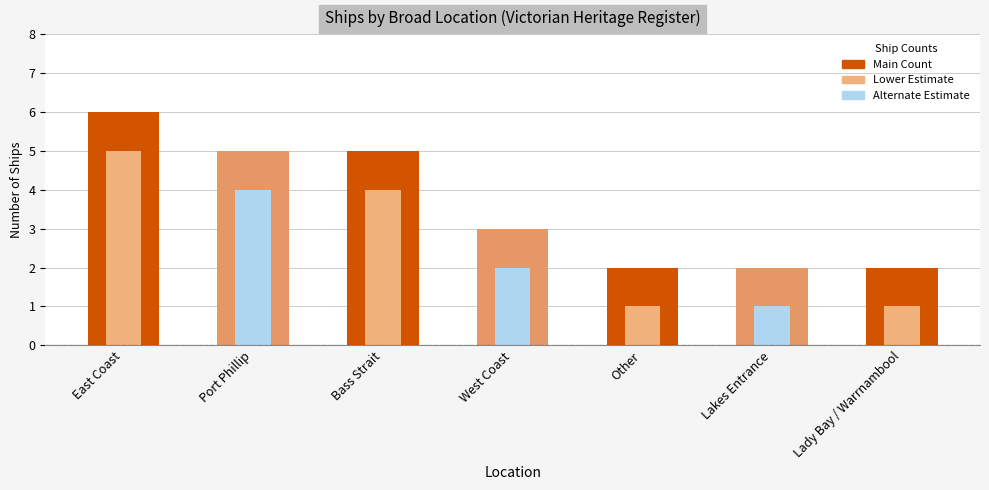

The value of Count of Ships at Bass Strait is 5. True or false?

True